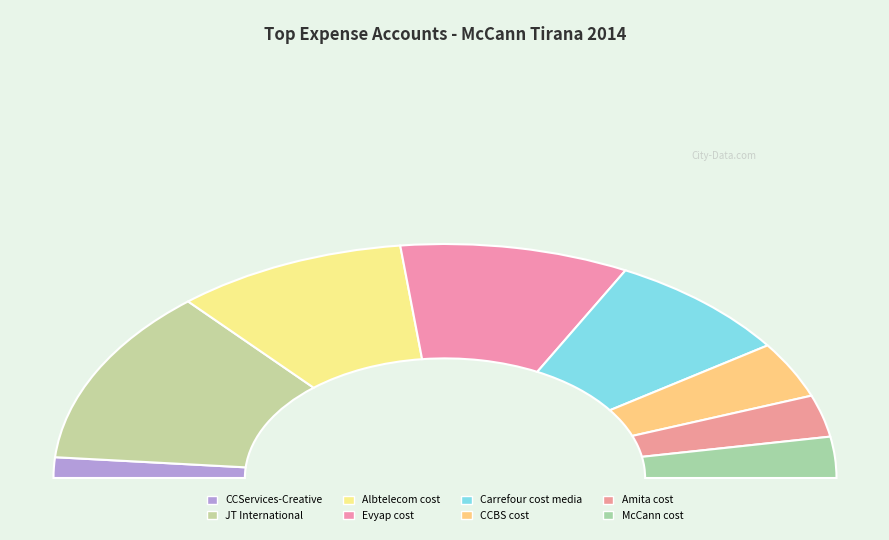

How many segments does this pie chart have?

8